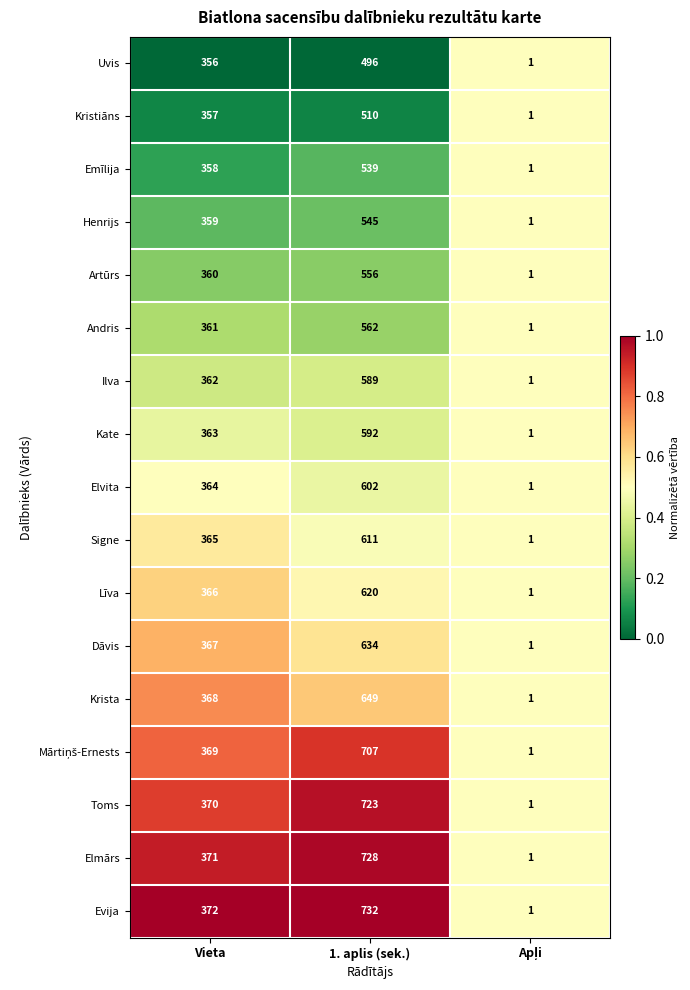

Which category has the highest value in the Uvis series?

1. aplis (sek.)